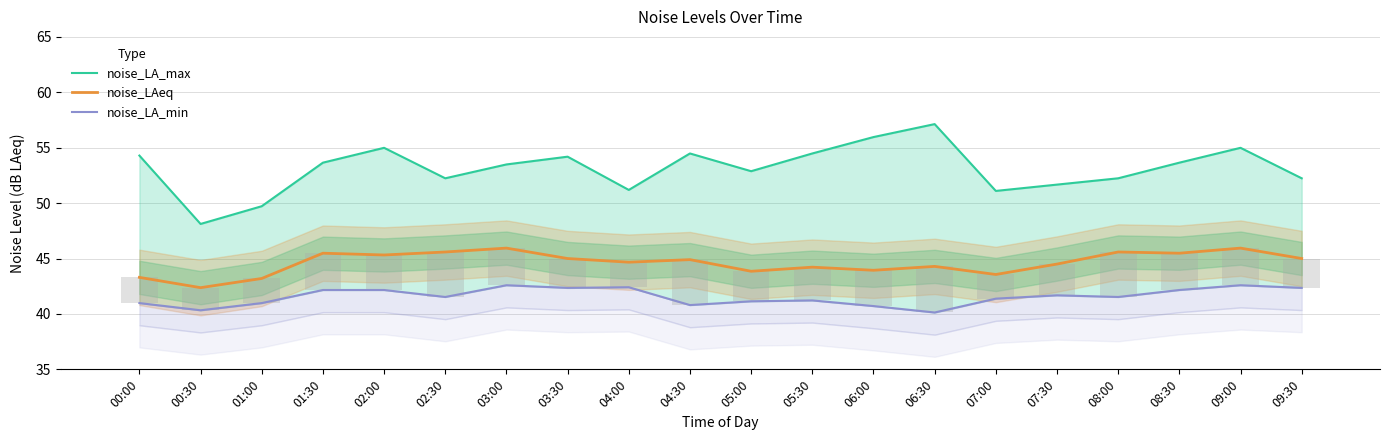

The noise_LAeq series shows 75.9 at 05:30. True or false?

False